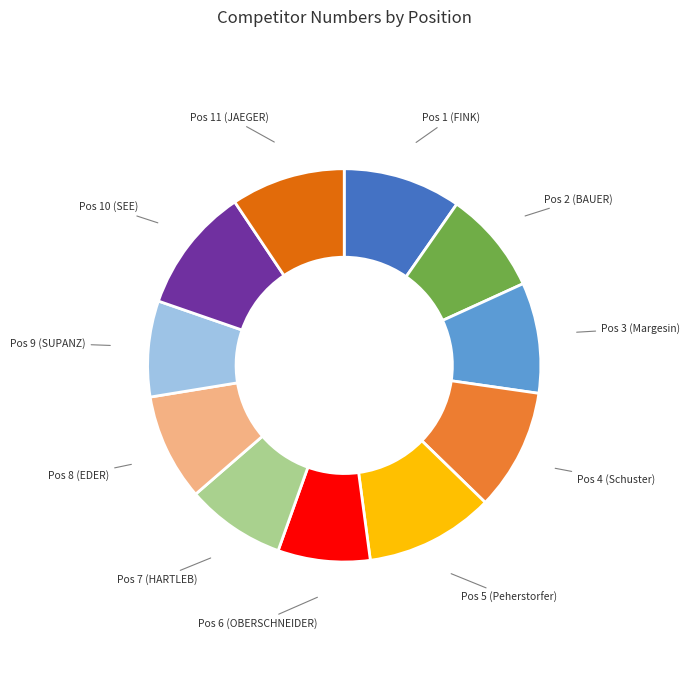

Does any single category account for the majority?

No